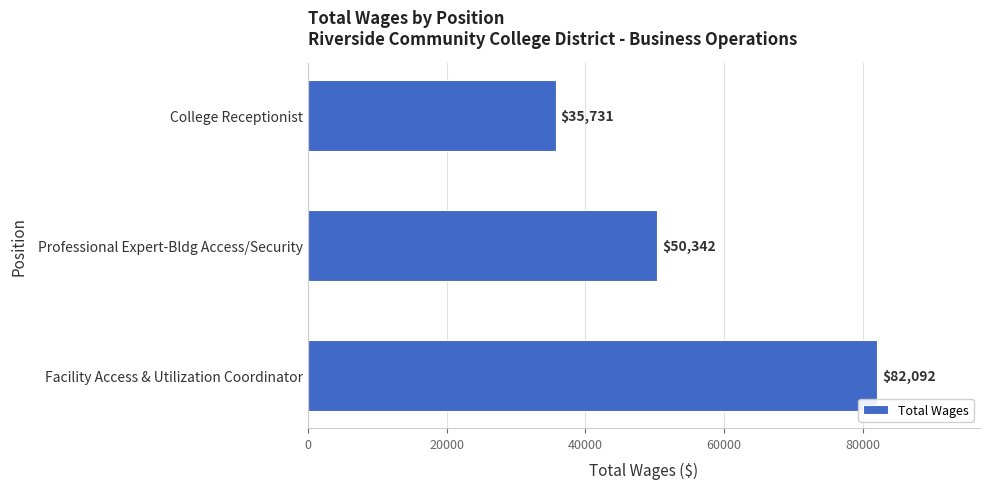

Reading top to bottom, transcribe all the data shown in this chart.

35731	50342	82092